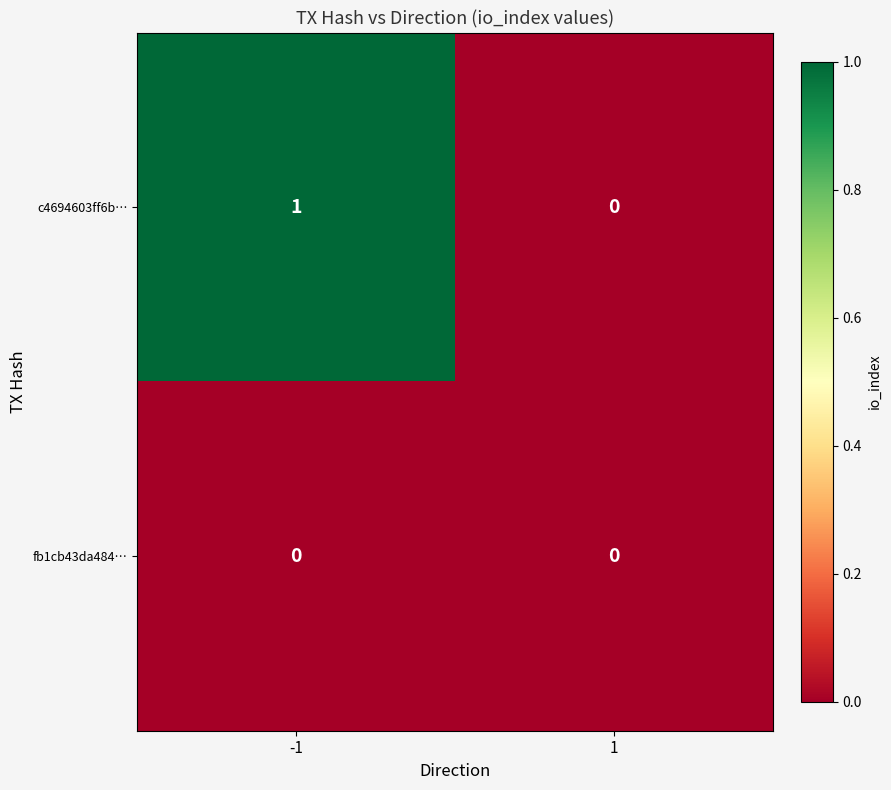

Between -1 and 1, which series saw the biggest shift?

c4694603ff6b…